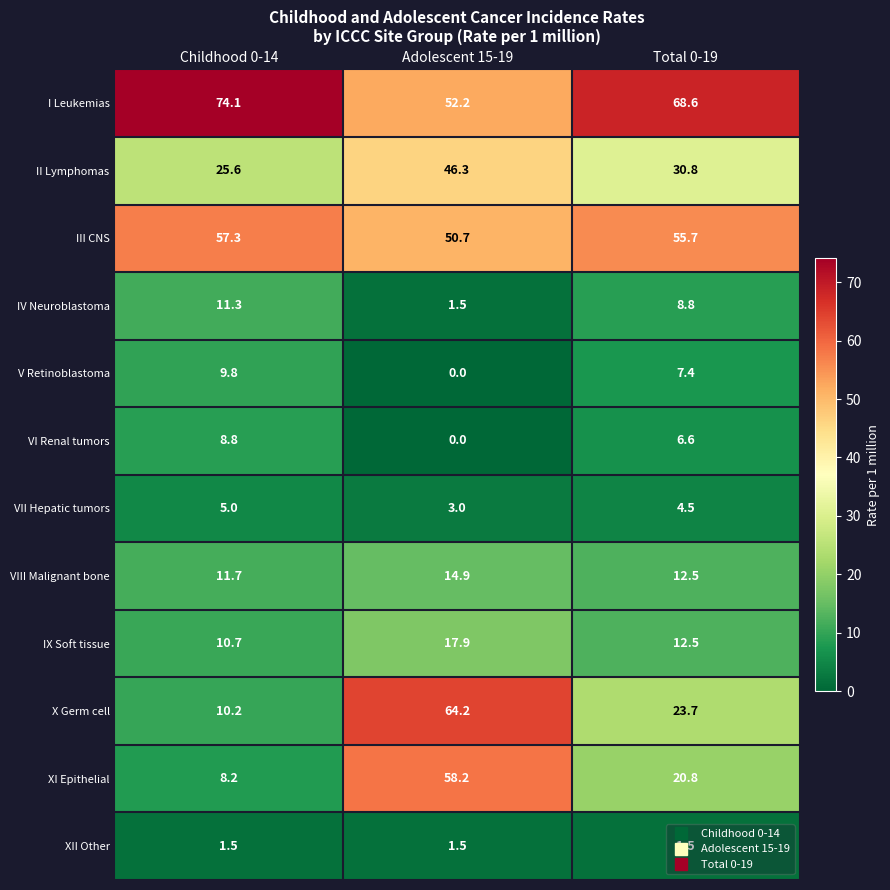

At which label is III CNS closest to 54?

Total 0-19